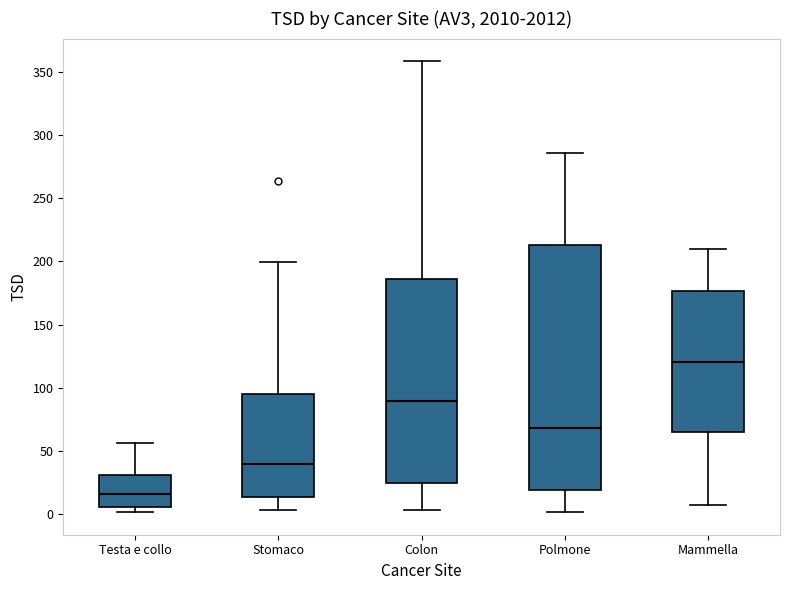

Reading left to right, transcribe this box plot: for each box, give where its median line is, the range the box spans, and where its two whiskers end, as read against the y-axis. The values are not printed on the chart, so give them approximately, as read against the axis.

Testa e collo: median 15, box 5 to 30, whiskers 0 to 55
Stomaco: median 40, box 15 to 95, whiskers 5 to 200
Colon: median 90, box 25 to 185, whiskers 5 to 360
Polmone: median 70, box 20 to 215, whiskers 0 to 285
Mammella: median 120, box 65 to 175, whiskers 5 to 210